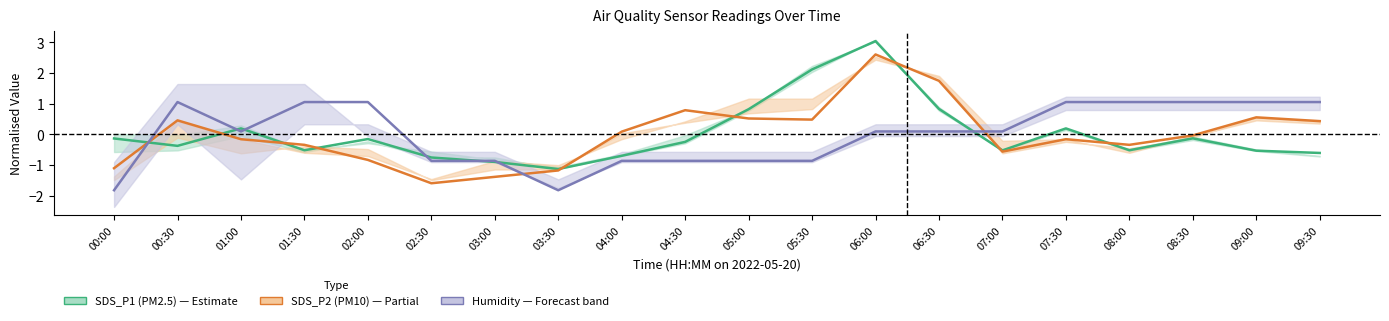

How many intersections are there between Humidity and SDS_P2 (PM10)?

3